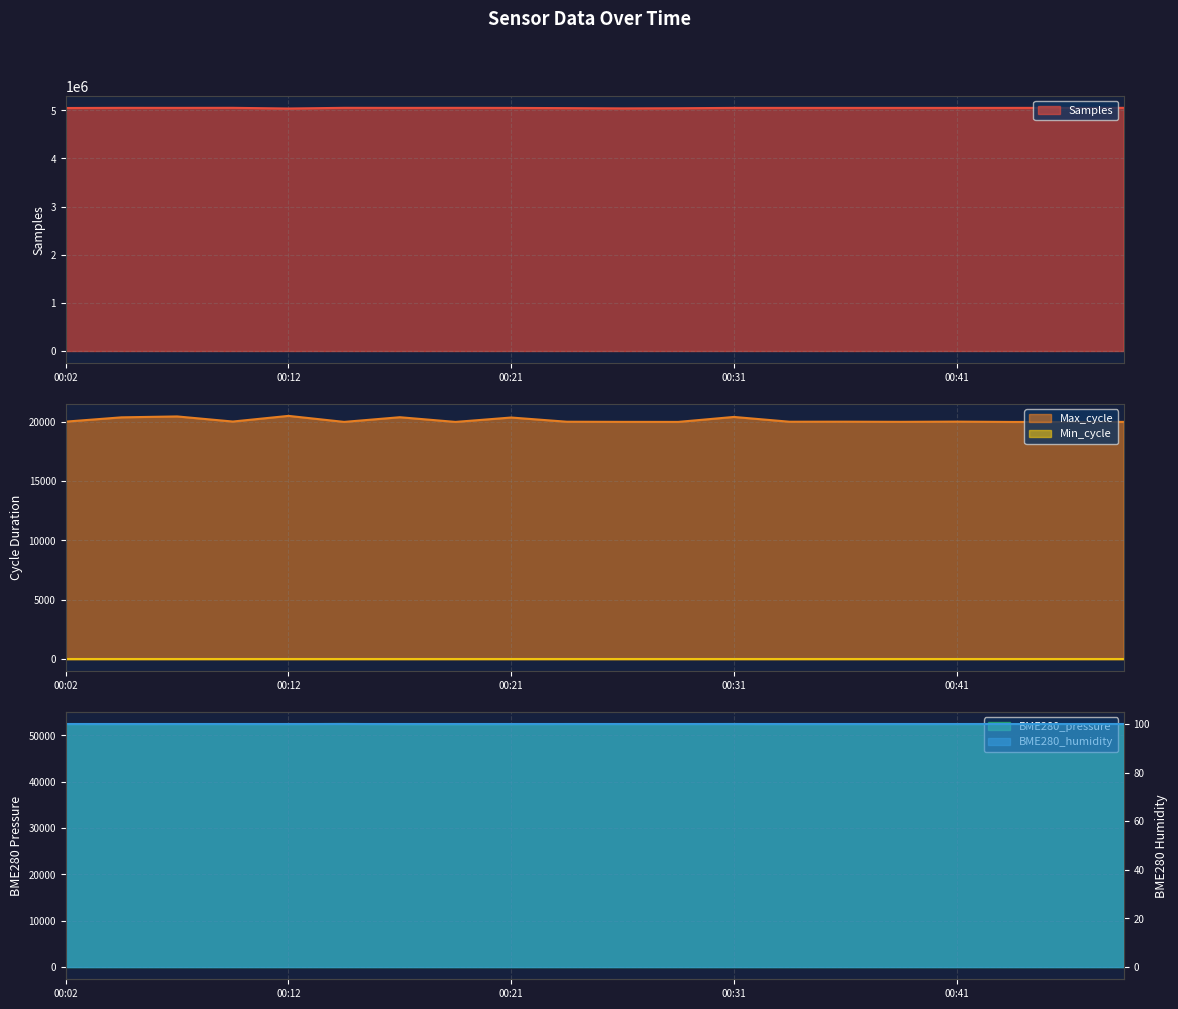

True or false: Max_cycle has a value of 5369.0 at 00:34.

False